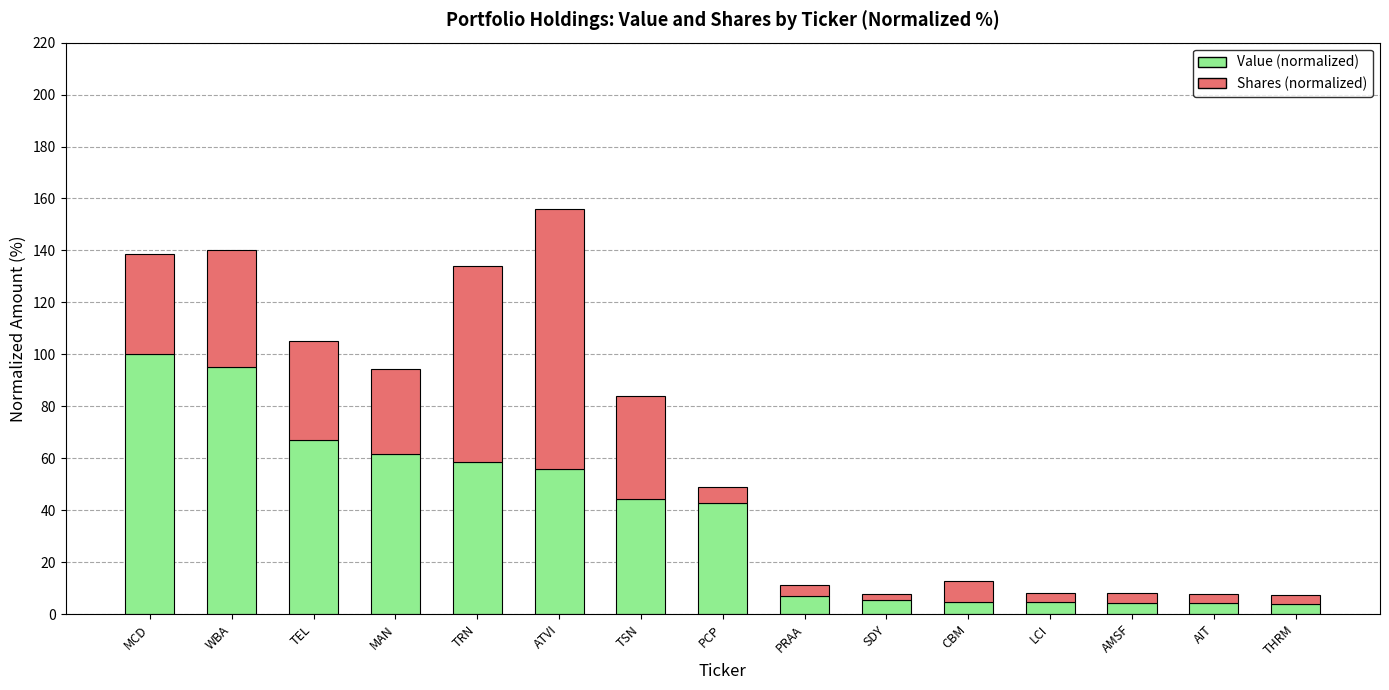

At which category is the sum across all series the highest?

ATVI